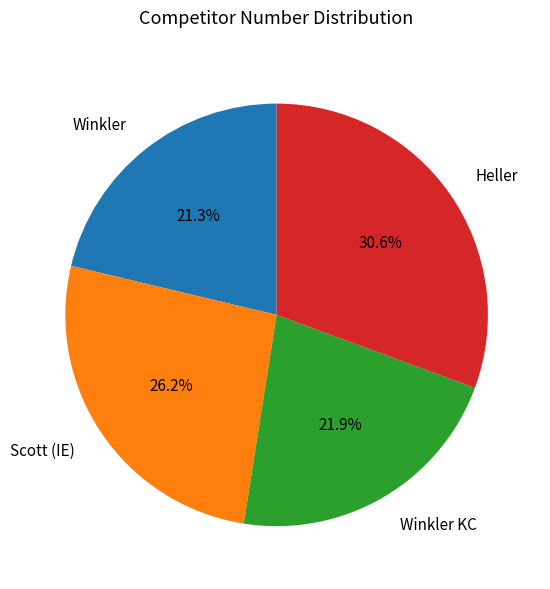

The Scott (IE) slice represents 14% of the pie. True or false?

False